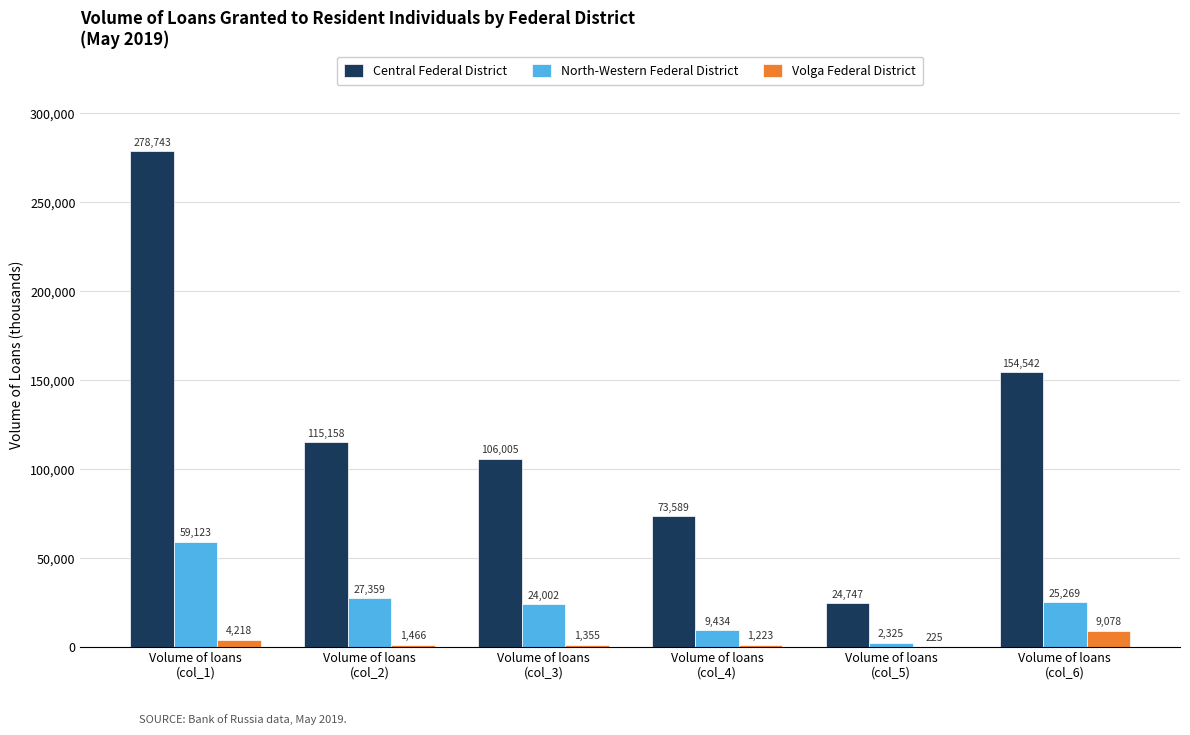

Reading left to right, transcribe all the data shown in this chart.

Central Federal District: Volume of loans
(col_1)=278743	Volume of loans
(col_2)=115158	Volume of loans
(col_3)=106005	Volume of loans
(col_4)=73589	Volume of loans
(col_5)=24747	Volume of loans
(col_6)=154542
North-Western Federal District: Volume of loans
(col_1)=59123	Volume of loans
(col_2)=27359	Volume of loans
(col_3)=24002	Volume of loans
(col_4)=9434	Volume of loans
(col_5)=2325	Volume of loans
(col_6)=25269
Volga Federal District: Volume of loans
(col_1)=4218	Volume of loans
(col_2)=1466	Volume of loans
(col_3)=1355	Volume of loans
(col_4)=1223	Volume of loans
(col_5)=225	Volume of loans
(col_6)=9078